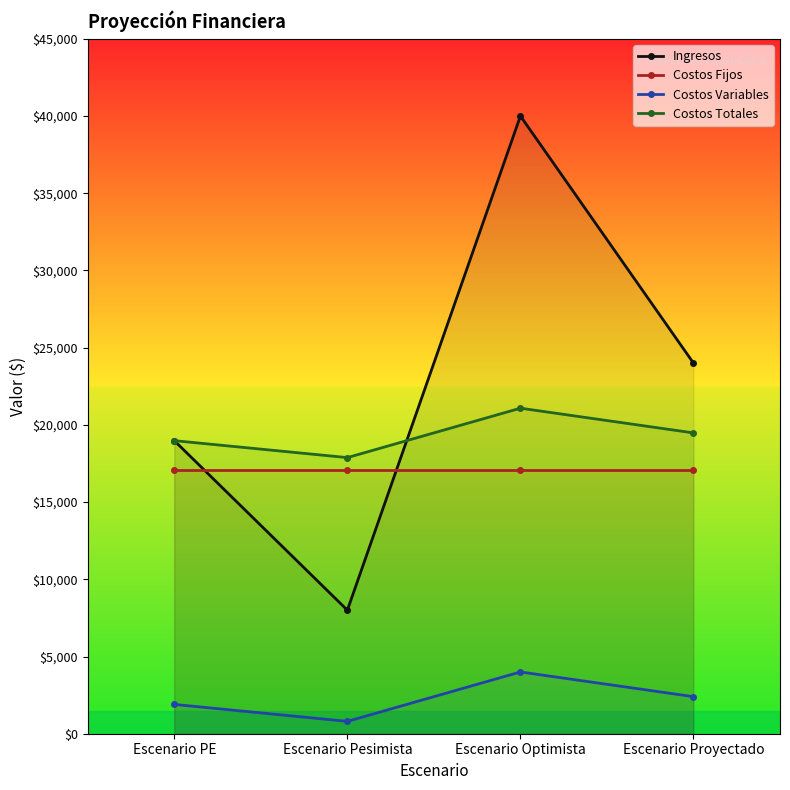

What is the difference between the maximum and second lowest values in the Ingresos series?

21022.2